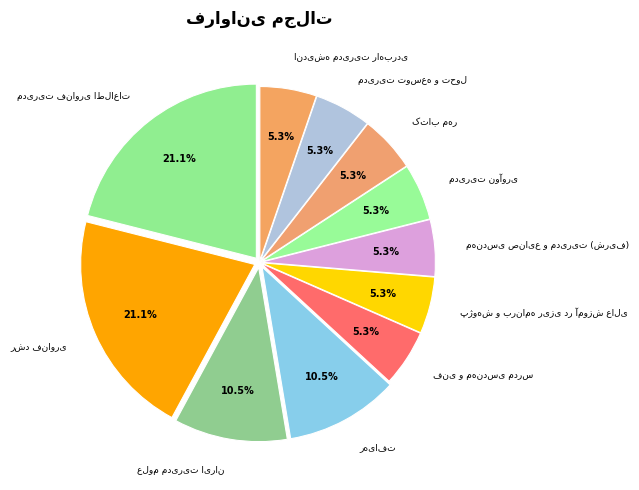

Approximately how many times larger is the value at اندیشه مدیریت راهبردی compared to فنی و مهندسی مدرس?

1.0